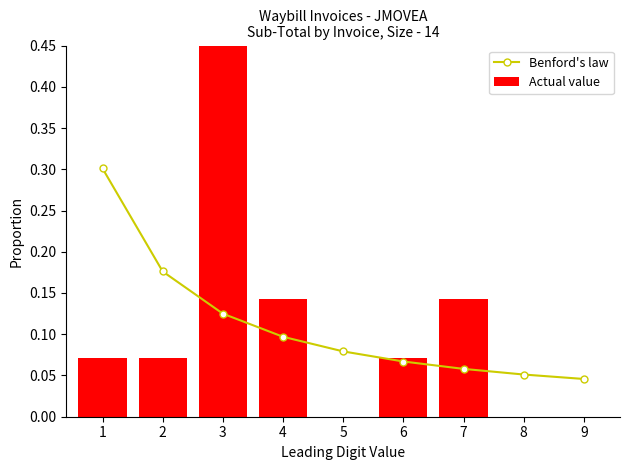

What is the difference between the Actual value values at 1 and 3?

0.4